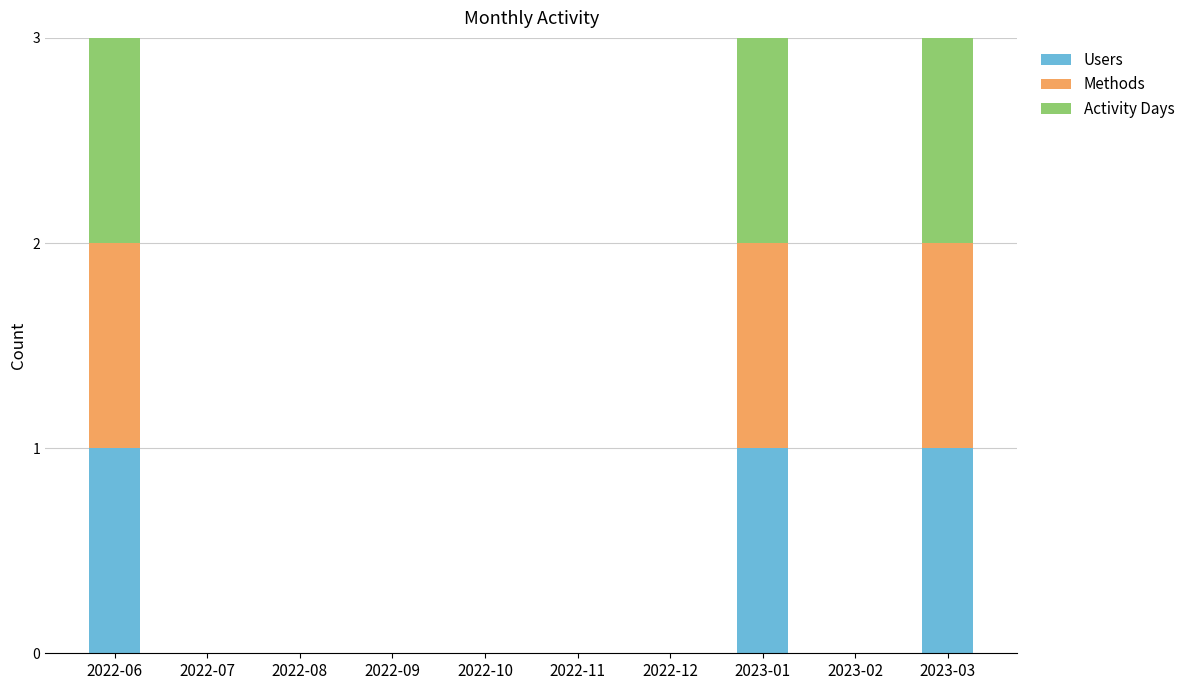

The Users series shows 1 at 2022-06. True or false?

True